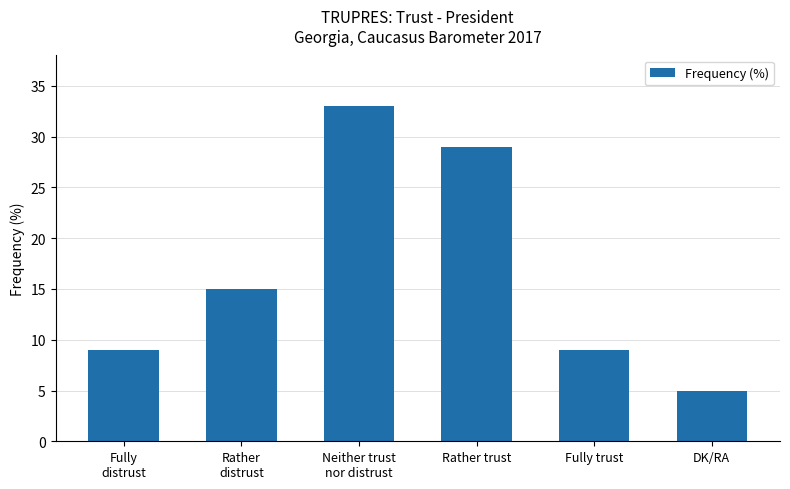

What is the change in value from Fully
distrust to DK/RA?

-4